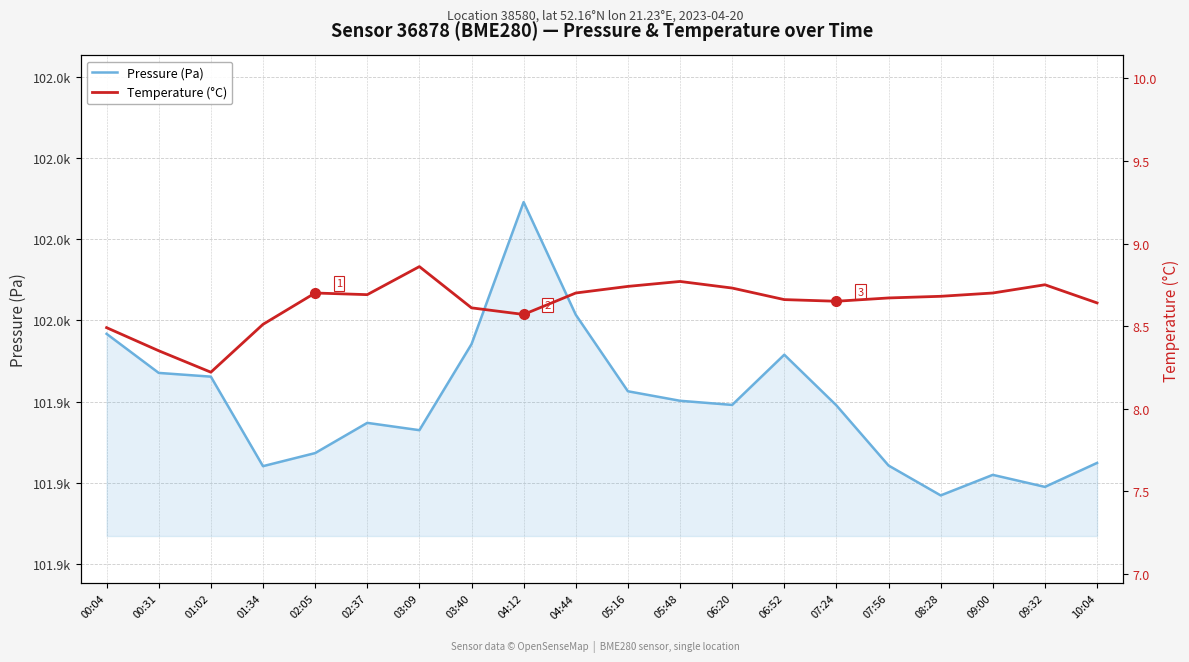

What are all the series names shown in the legend?

Pressure (Pa), Temperature (°C)